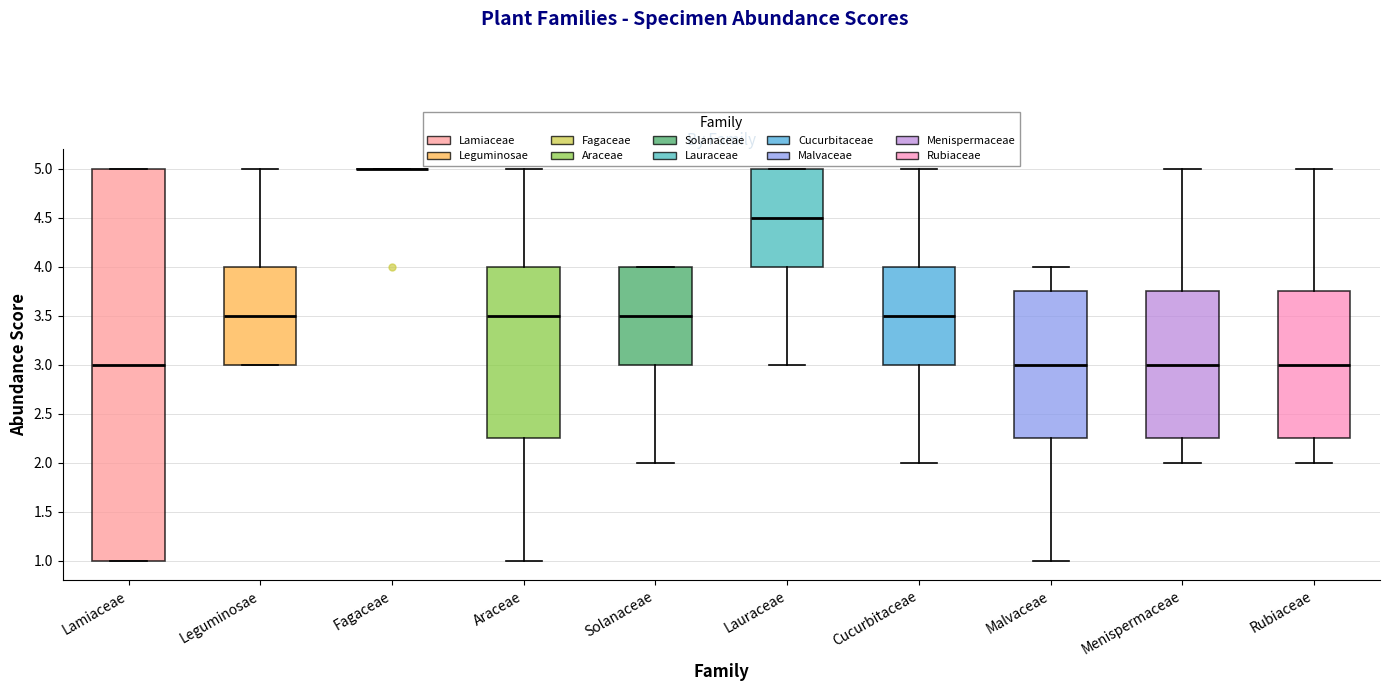

Reading left to right, transcribe this box plot: for each box, give where its median line is, the range the box spans, and where its two whiskers end, as read against the y-axis. The values are not printed on the chart, so give them approximately, as read against the axis.

Lamiaceae: median 3.00, box 1.00 to 5.00, whiskers 1.00 to 5.00
Leguminosae: median 3.50, box 3.00 to 4.00, whiskers 3.00 to 5.00
Fagaceae: box collapsed to a line at 5.00, whiskers 5.00 to 5.00
Araceae: median 3.50, box 2.25 to 4.00, whiskers 1.00 to 5.00
Solanaceae: median 3.50, box 3.00 to 4.00, whiskers 2.00 to 4.00
Lauraceae: median 4.50, box 4.00 to 5.00, whiskers 3.00 to 5.00
Cucurbitaceae: median 3.50, box 3.00 to 4.00, whiskers 2.00 to 5.00
Malvaceae: median 3.00, box 2.25 to 3.75, whiskers 1.00 to 4.00
Menispermaceae: median 3.00, box 2.25 to 3.75, whiskers 2.00 to 5.00
Rubiaceae: median 3.00, box 2.25 to 3.75, whiskers 2.00 to 5.00